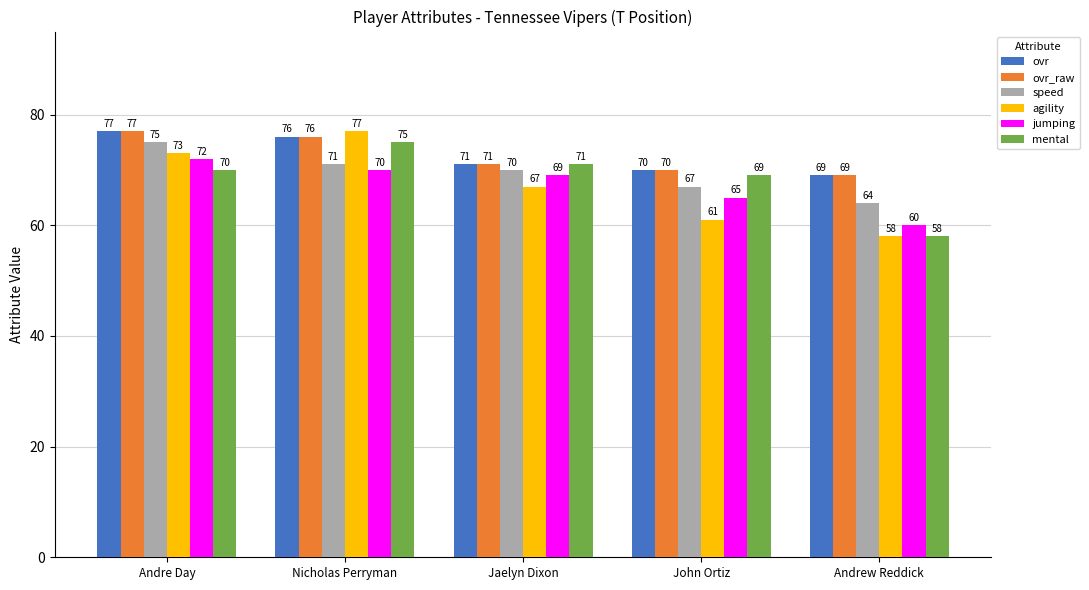

Reading left to right, extract all data points from this chart.

ovr: Andre Day=77	Nicholas Perryman=76	Jaelyn Dixon=71	John Ortiz=70	Andrew Reddick=69
ovr_raw: Andre Day=77	Nicholas Perryman=76	Jaelyn Dixon=71	John Ortiz=70	Andrew Reddick=69
speed: Andre Day=75	Nicholas Perryman=71	Jaelyn Dixon=70	John Ortiz=67	Andrew Reddick=64
agility: Andre Day=73	Nicholas Perryman=77	Jaelyn Dixon=67	John Ortiz=61	Andrew Reddick=58
jumping: Andre Day=72	Nicholas Perryman=70	Jaelyn Dixon=69	John Ortiz=65	Andrew Reddick=60
mental: Andre Day=70	Nicholas Perryman=75	Jaelyn Dixon=71	John Ortiz=69	Andrew Reddick=58